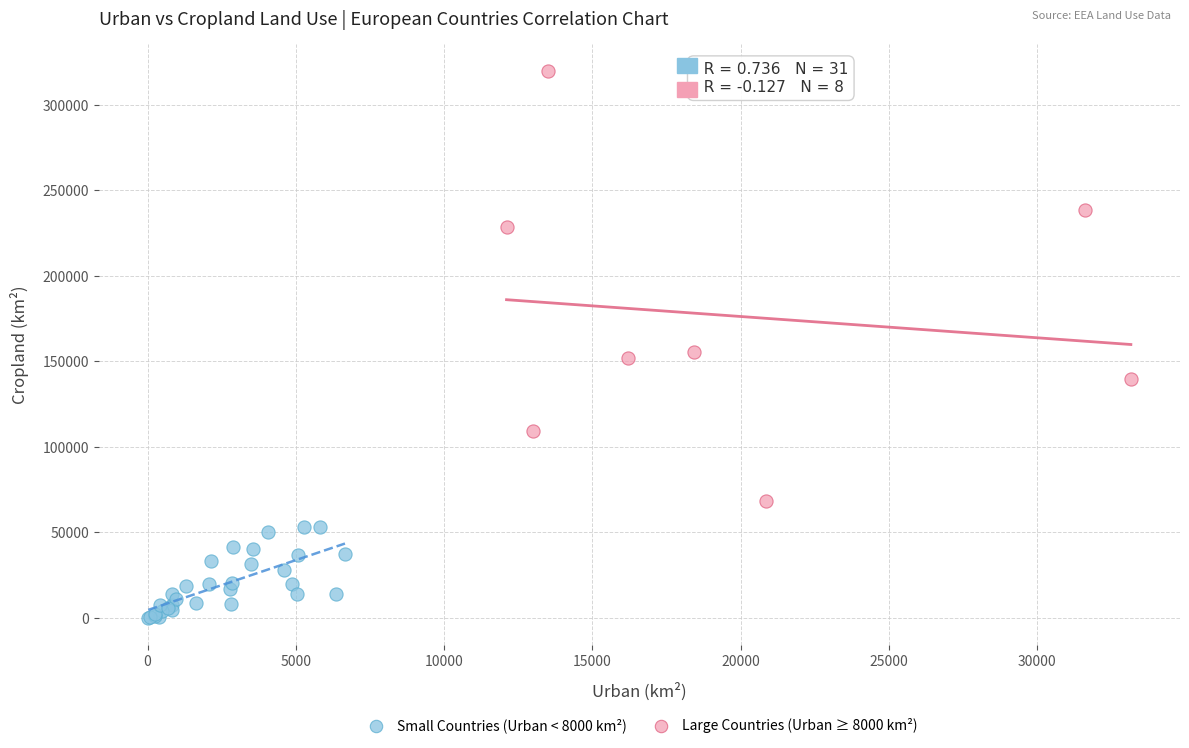

Which series reaches the maximum Y coordinate?

Large Countries (Urban ≥ 8000 km²)